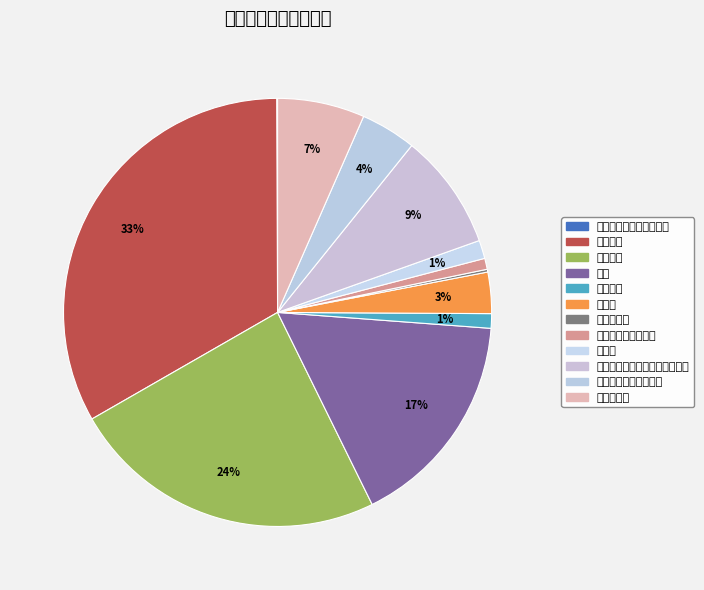

Is it true that 机关事业单位基本养老保险缴费 is 9% of the pie?

True